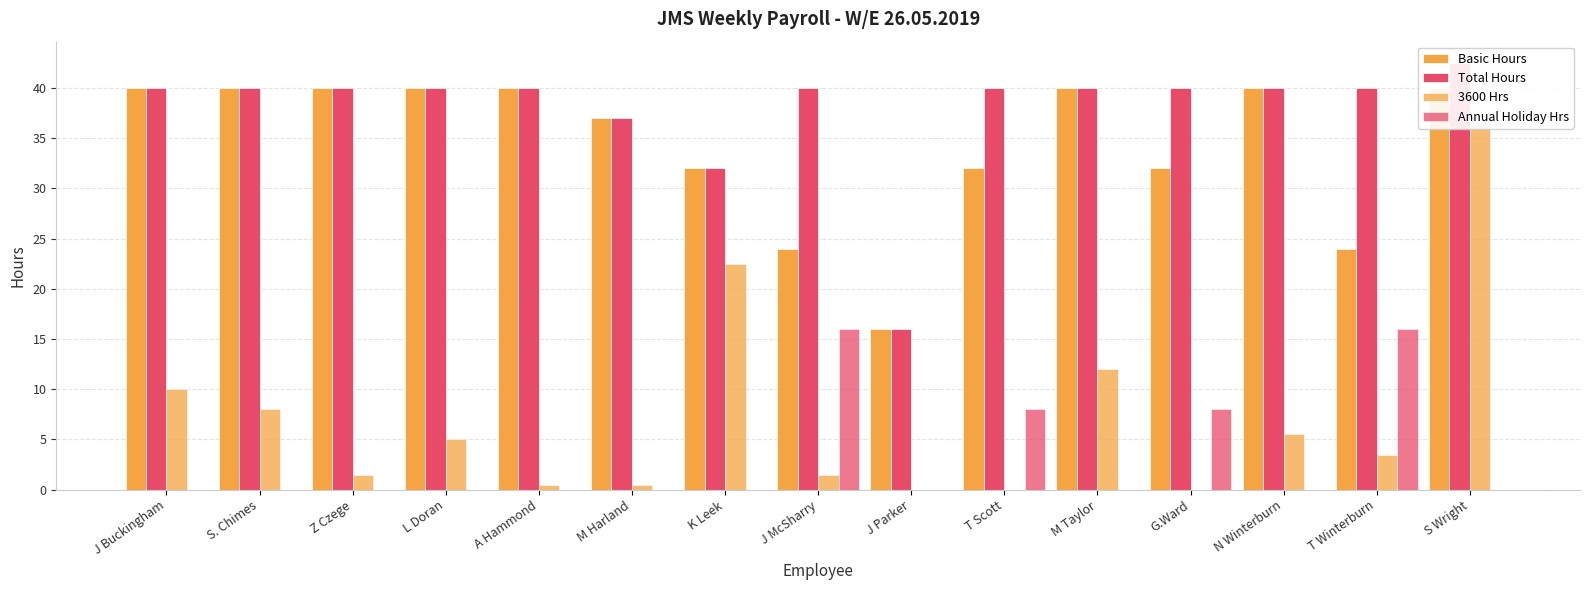

Reading left to right, extract all data points from this chart.

Basic Hours: 40.0	40.0	40.0	40.0	40.0	37.0	32.0	24.0	16.0	32.0	40.0	32.0	40.0	24.0	40.0
Total Hours: 40.0	40.0	40.0	40.0	40.0	37.0	32.0	40.0	16.0	40.0	40.0	40.0	40.0	40.0	42.5
3600 Hrs: 10.0	8.0	1.5	5.0	0.5	0.5	22.5	1.5	0.0	0.0	12.0	0.0	5.5	3.5	36.2
Annual Holiday Hrs: 0.0	0.0	0.0	0.0	0.0	0.0	0.0	16.0	0.0	8.0	0.0	8.0	0.0	16.0	0.0